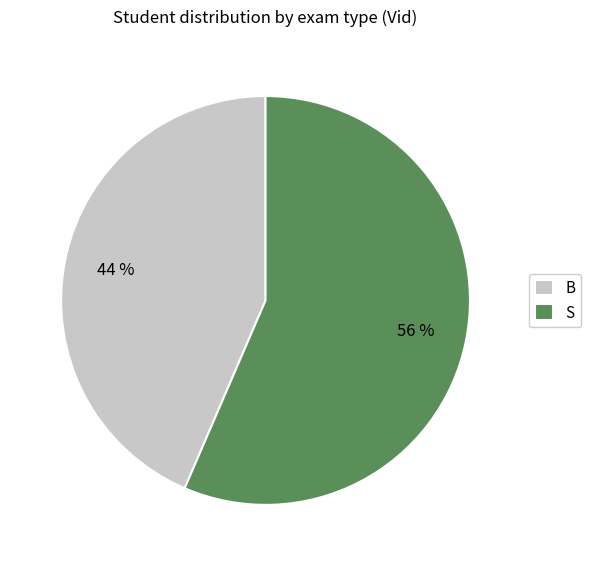

What is the majority slice?

S